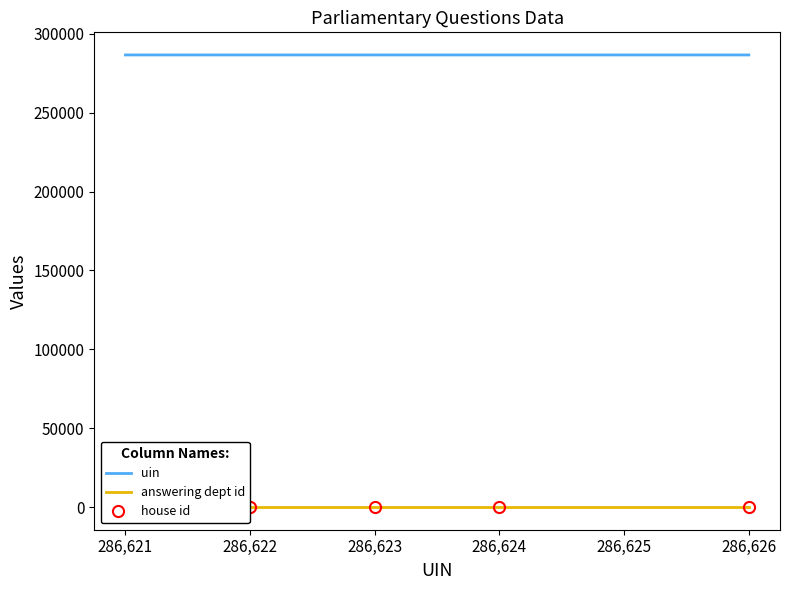

Reading left to right, transcribe all the data shown in this chart.

uin: 286621	286622	286623	286624	286626
answering dept id: 29	29	29	29	29
house id: 1	1	1	1	1